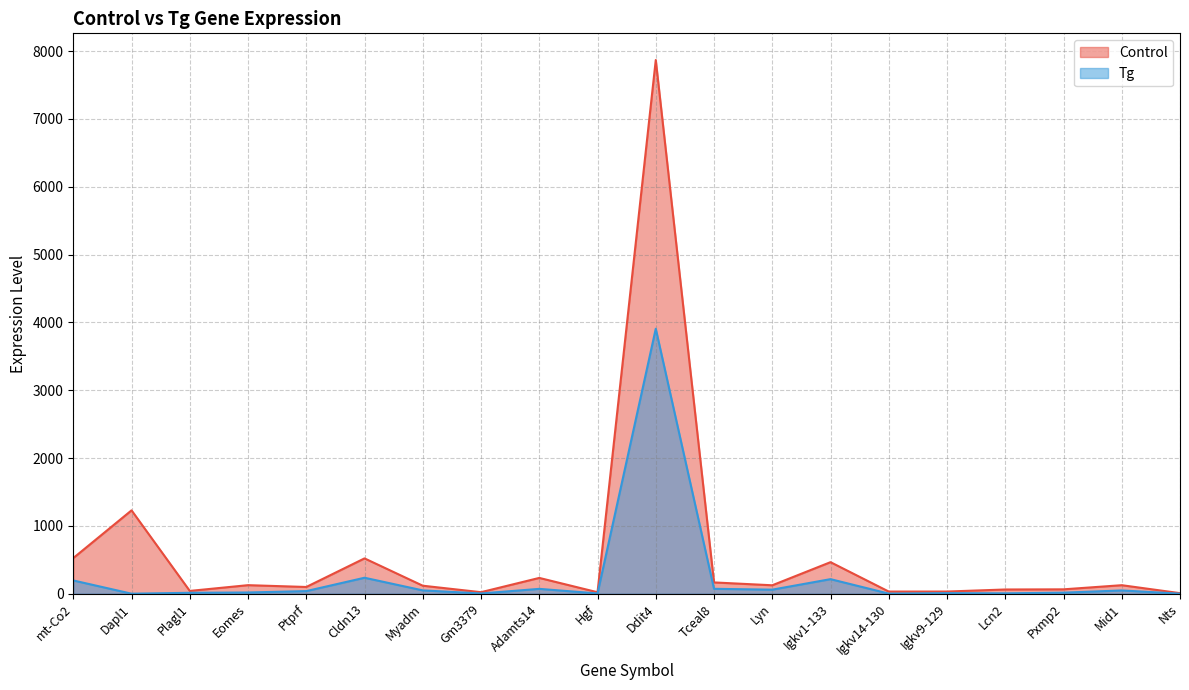

Does the chart display data point markers on the line(s)?

No